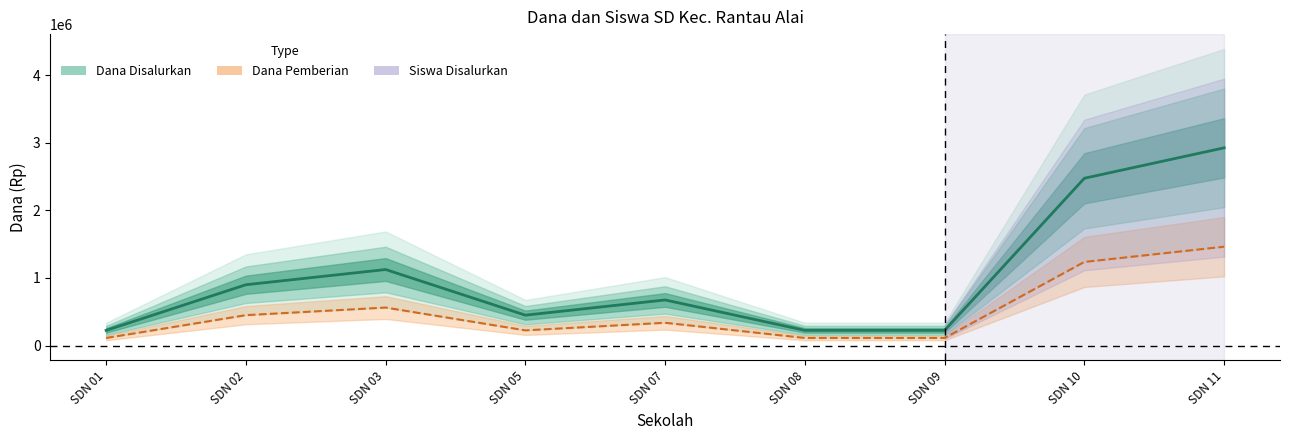

At which label is the value closest to 1575000?

SDN 03